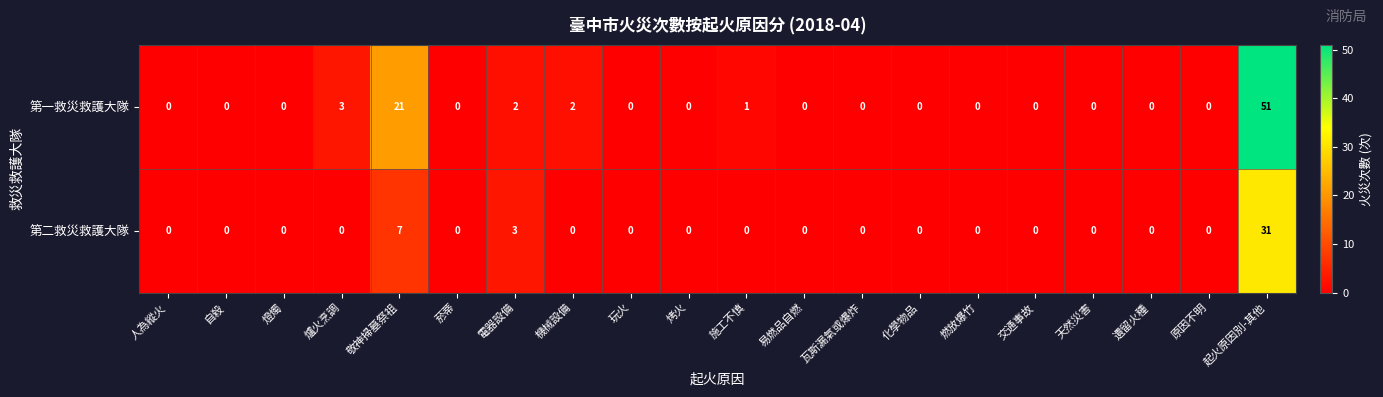

List the series in order of their overall mean, lowest first.

第二救災救護大隊, 第一救災救護大隊